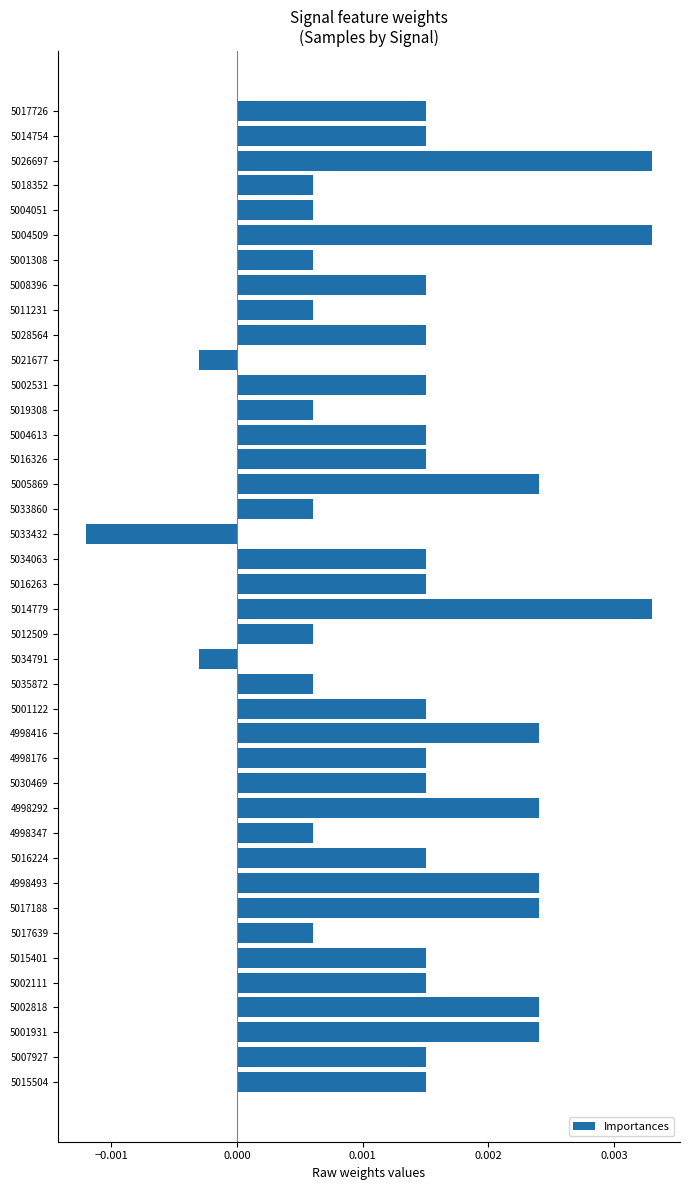

What is the sum of all values?

0.1